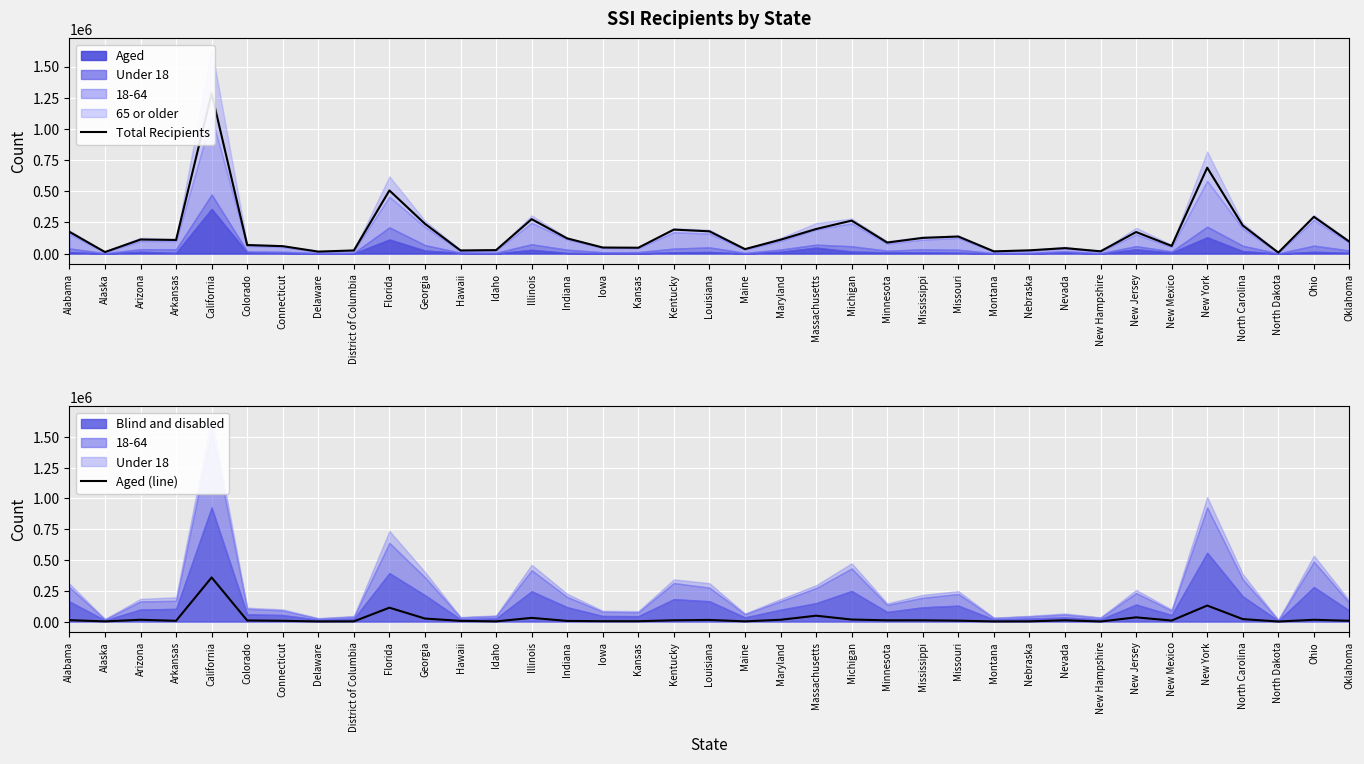

In Total Recipients, how many points are higher than both neighbors (excluding endpoints)?

11